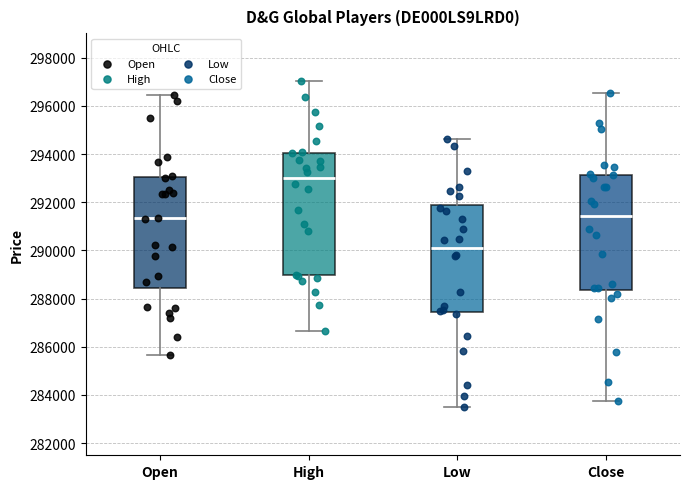

Reading left to right, read every box against the y-axis: the position of its median line, the range the box covers, and the ends of its whiskers. The values are not printed on the chart, so give them approximately, as read against the axis.

Open: median 291400, box 288400 to 293000, whiskers 285600 to 296400
High: median 293000, box 289000 to 294000, whiskers 286600 to 297000
Low: median 290200, box 287400 to 291800, whiskers 283400 to 294600
Close: median 291400, box 288400 to 293200, whiskers 283800 to 296600